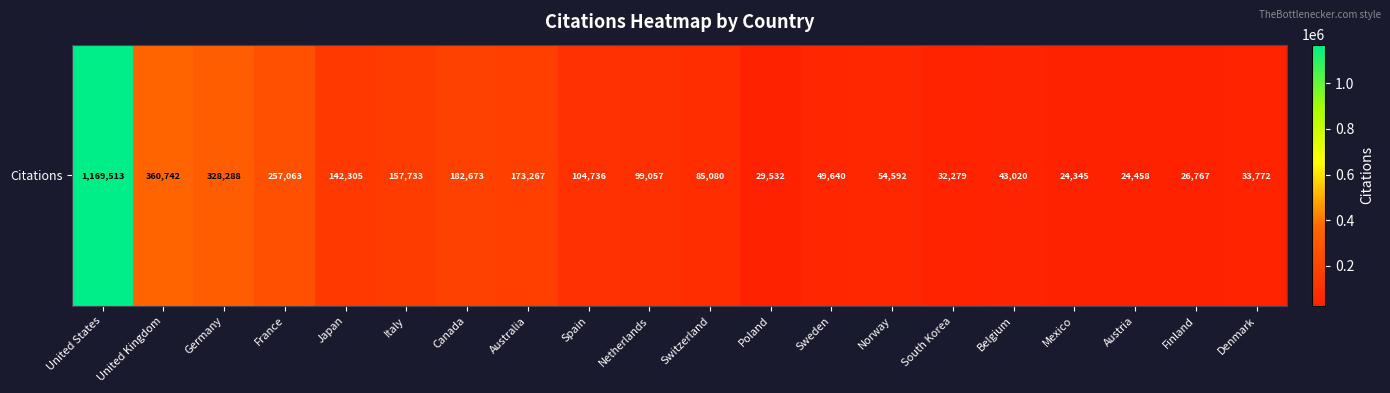

Which has a higher value, Austria or Italy?

Italy